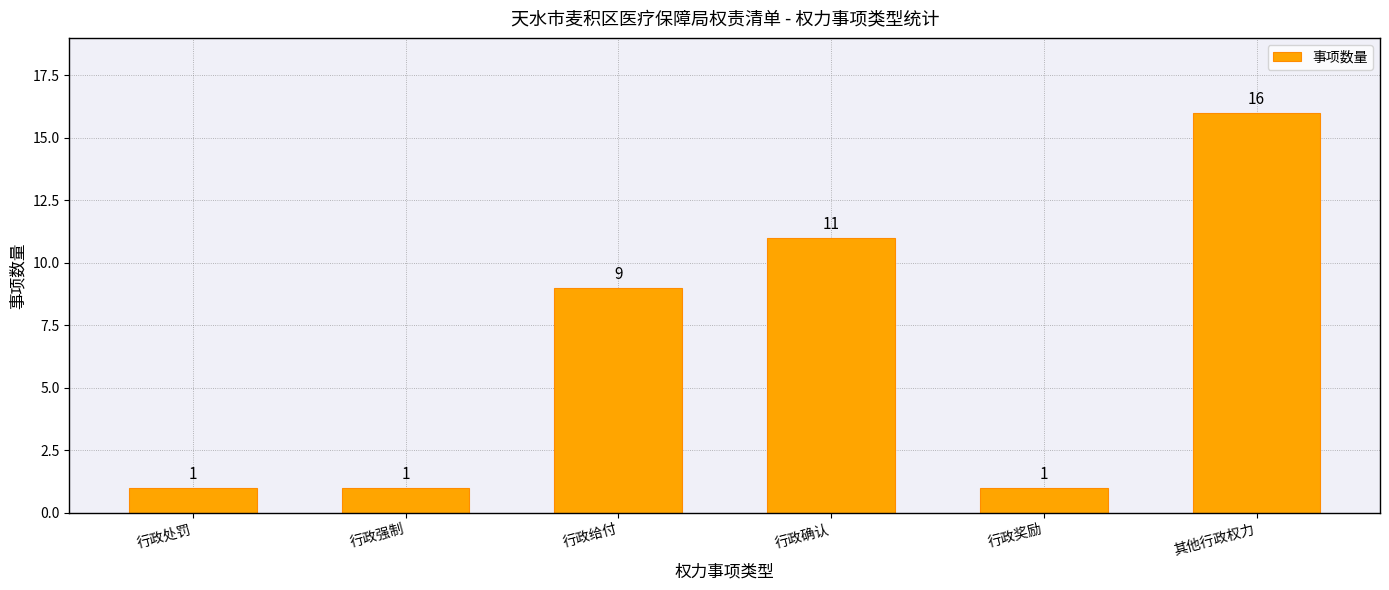

At which label is the value closest to 8?

行政给付